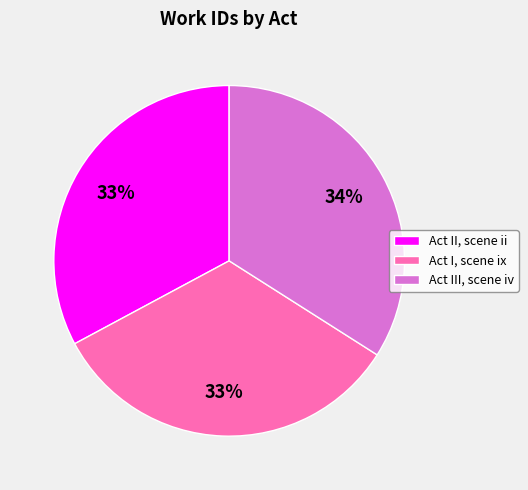

To the nearest percent, what portion does Act II, scene ii represent?

33%